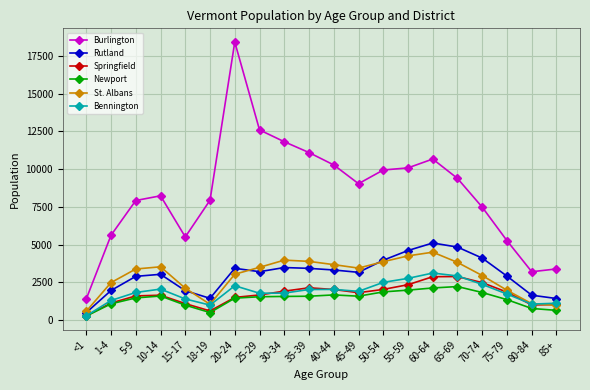

What position from the right is 50-54?

8